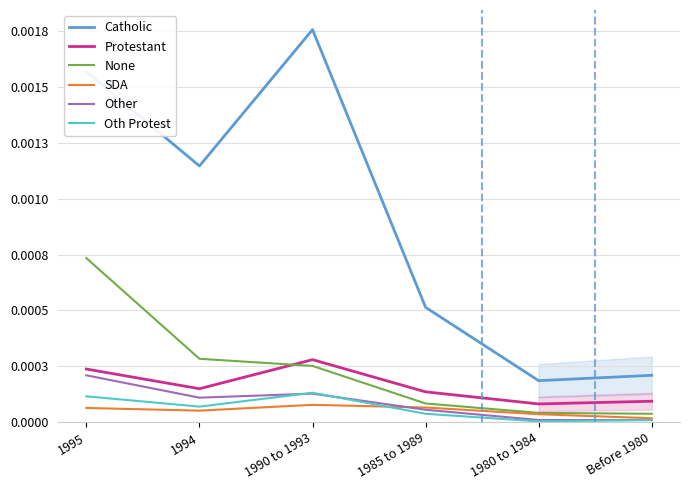

Rank the series by their maximum value, from highest to lowest.

Catholic, None, Protestant, Other, Oth Protest, SDA